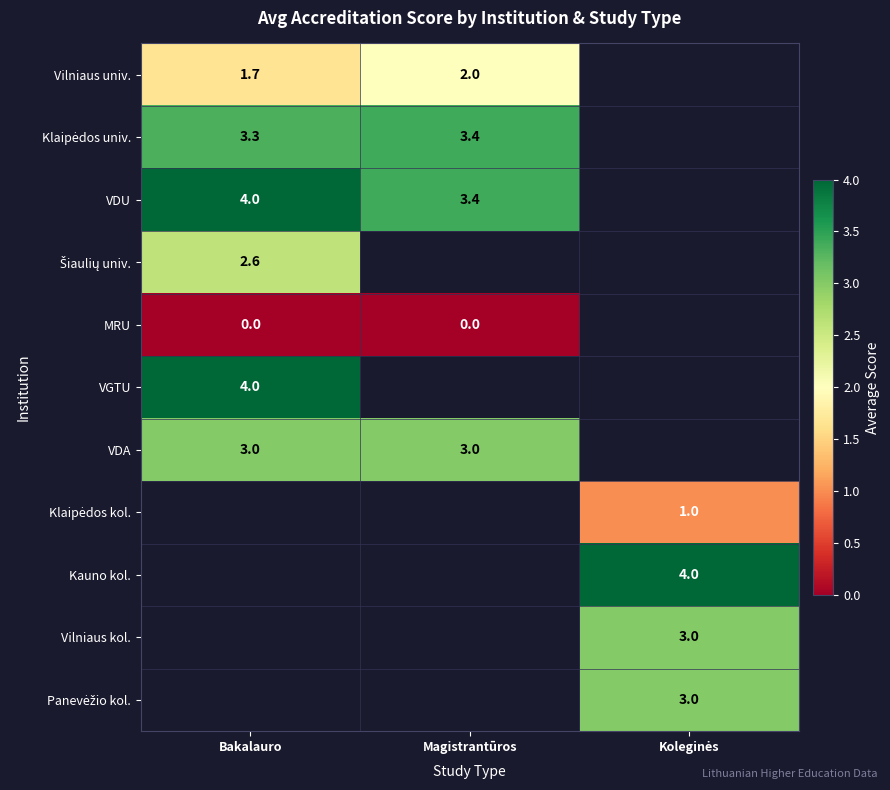

Which has a higher value, Bakalauro or Magistrantūros?

Magistrantūros